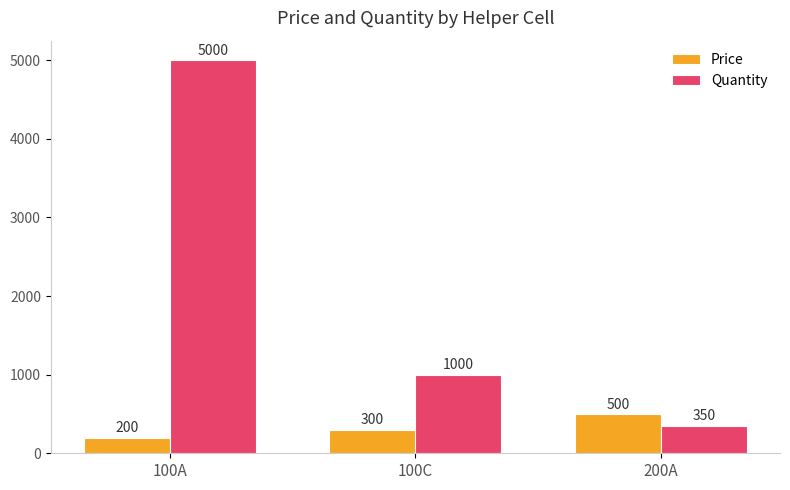

Which series has the largest total across all categories?

Quantity